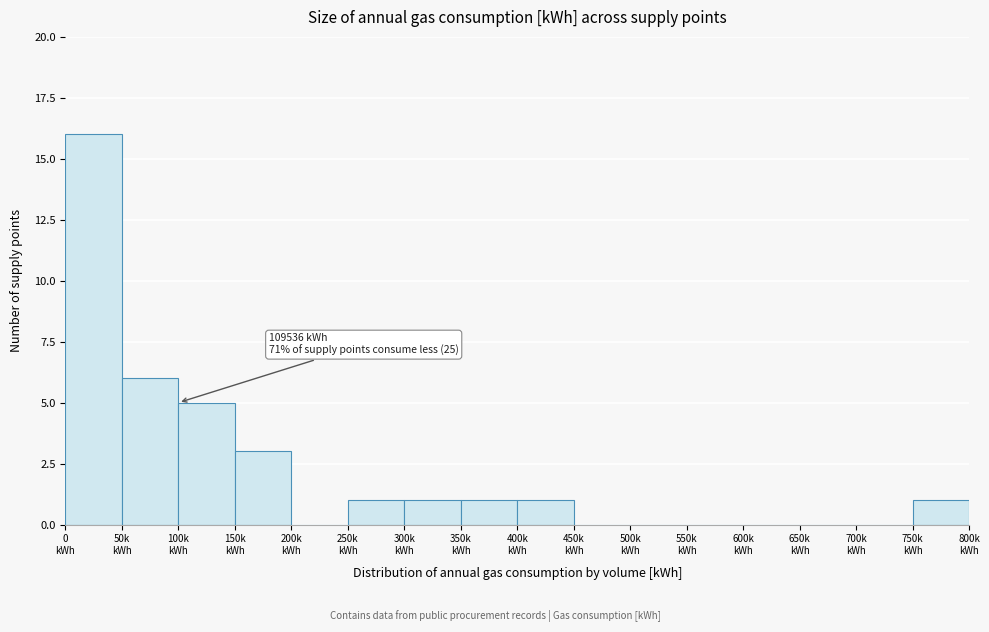

What is the sum of all values?

35